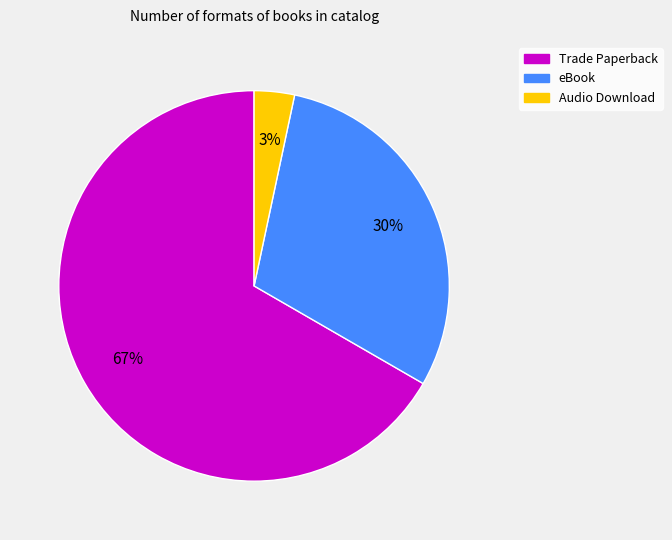

To the nearest percent, what percentage of the pie is Trade Paperback?

67%